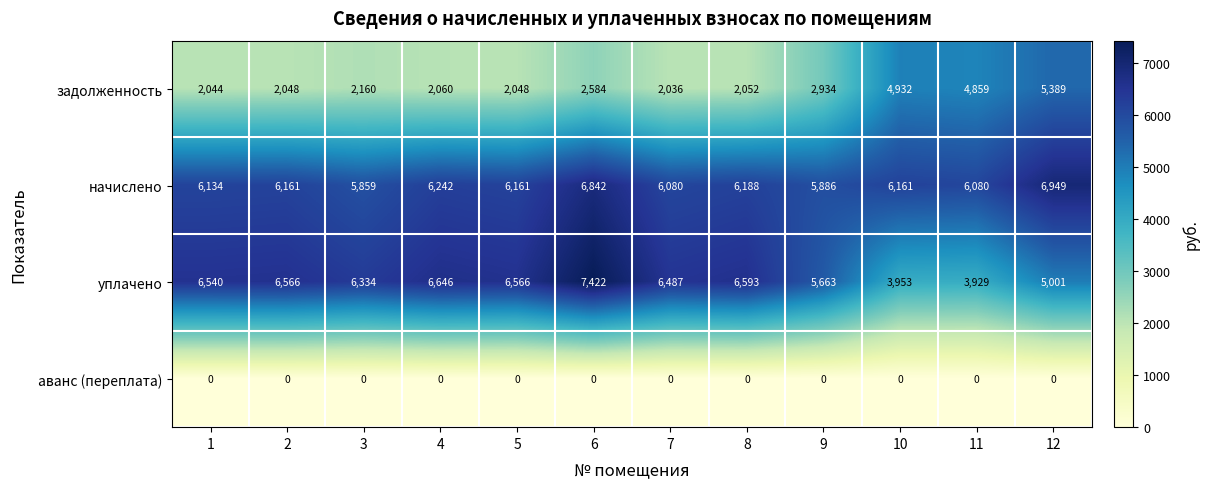

At 11, list the series in order from smallest to largest.

аванс (переплата), уплачено, задолженность, начислено